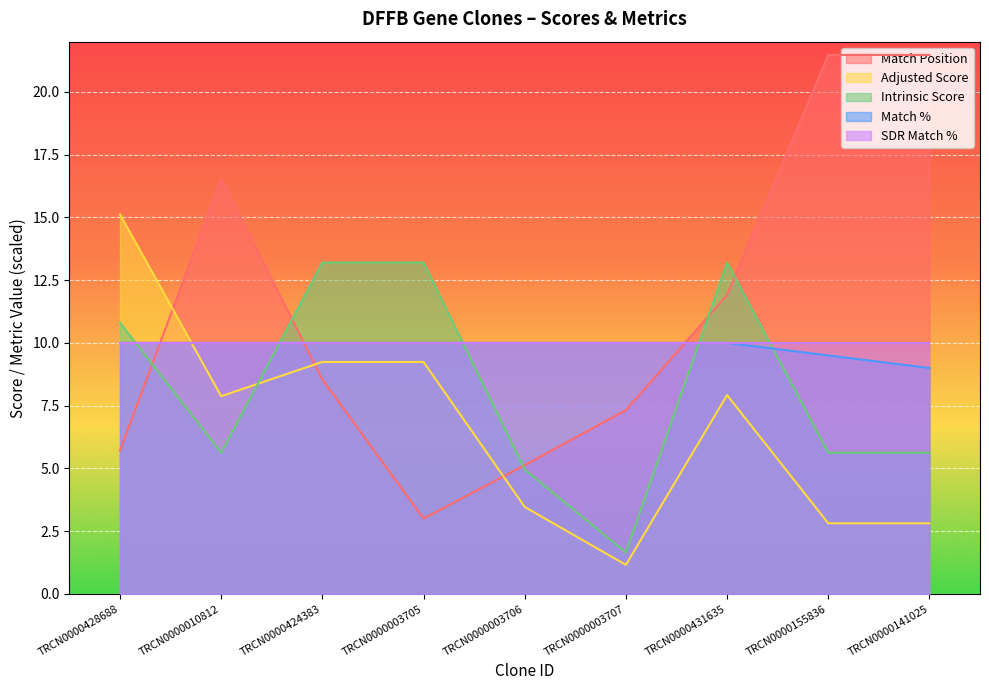

Is the value of Adjusted Score at TRCN0000431635 greater than the value of Intrinsic Score at TRCN0000155836?

Yes